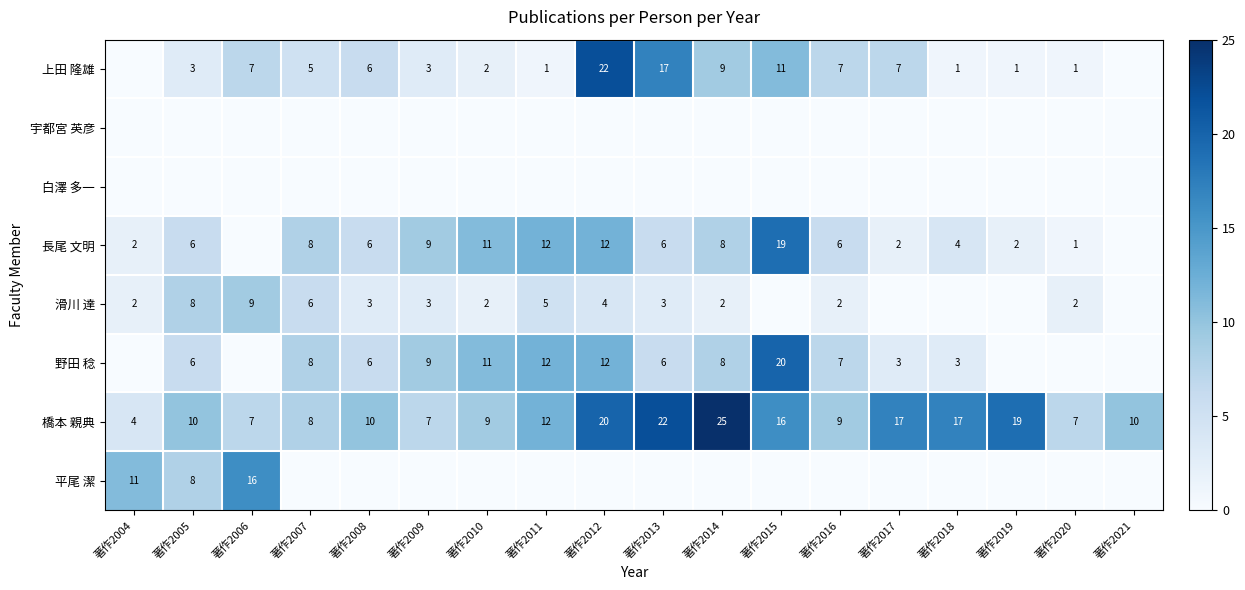

What is the lowest value of the 橋本 親典 series?

4